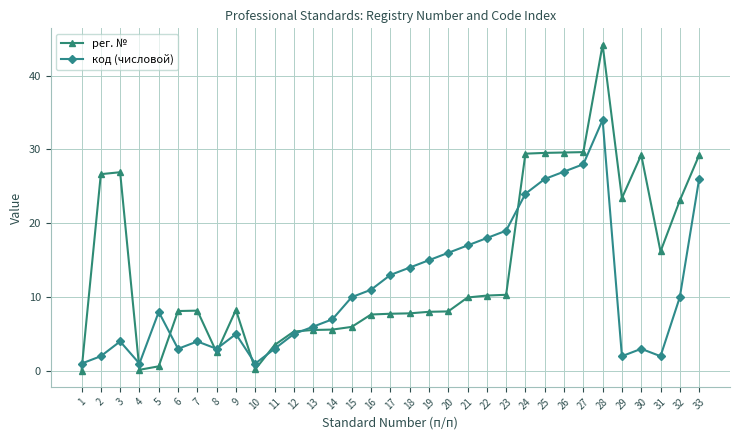

The рег. № series shows 26.7 at 2. True or false?

True